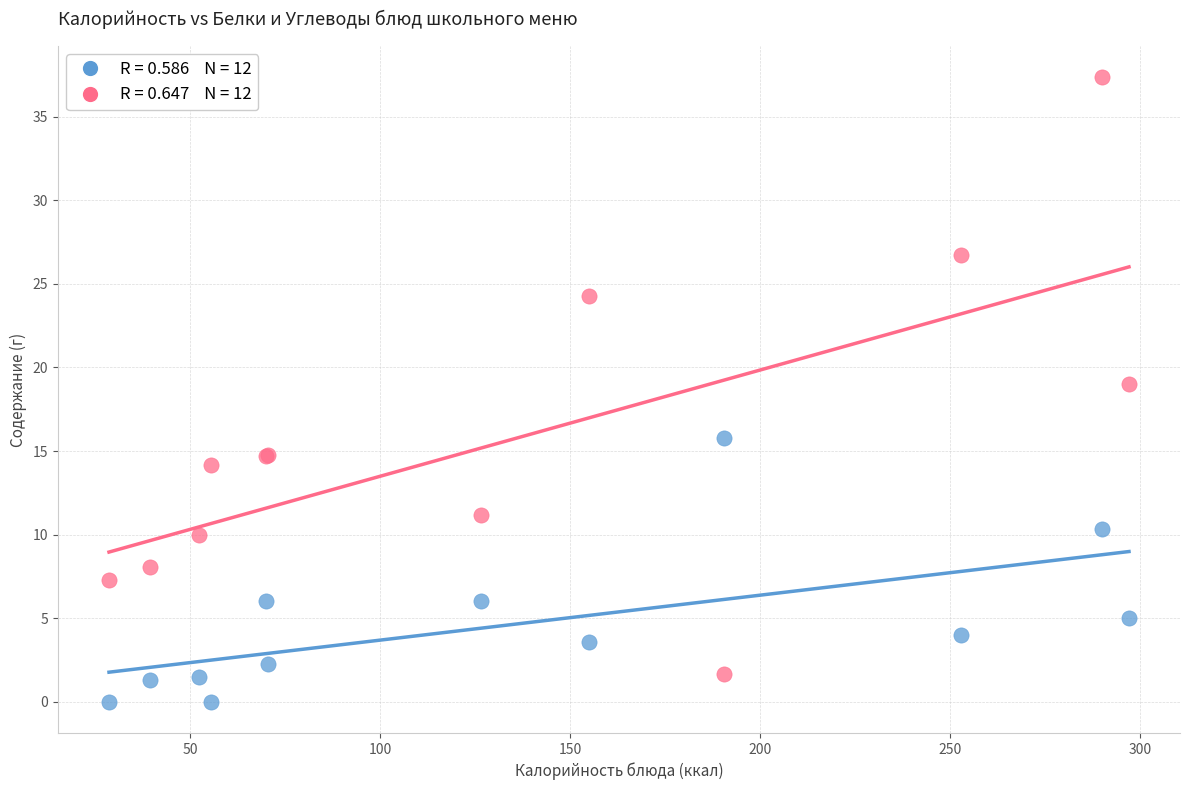

Across all series, what Y value is closest to 18?

19.0